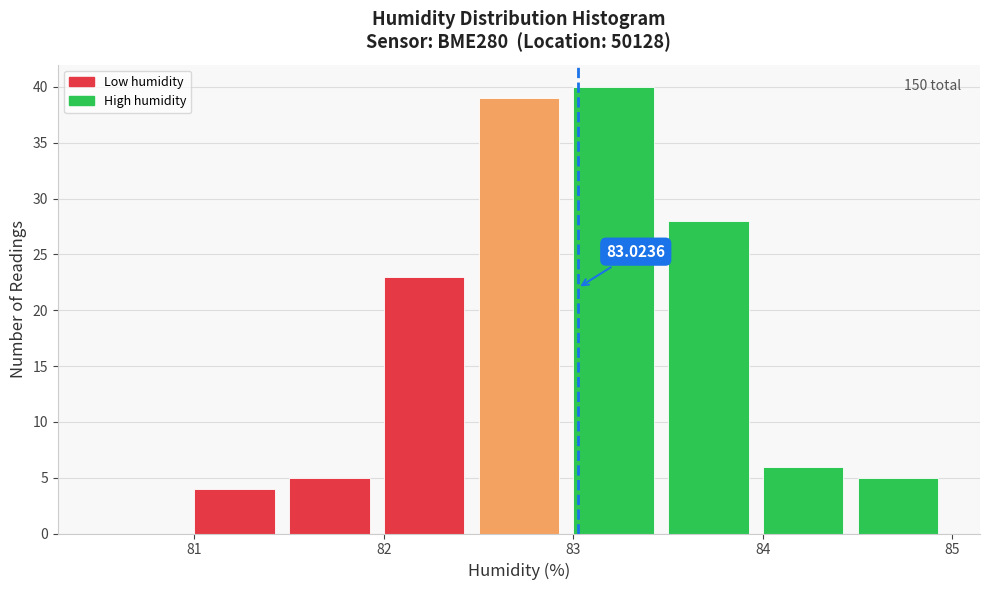

Which range on the x-axis has the tallest bar?

83.0 to 83.5